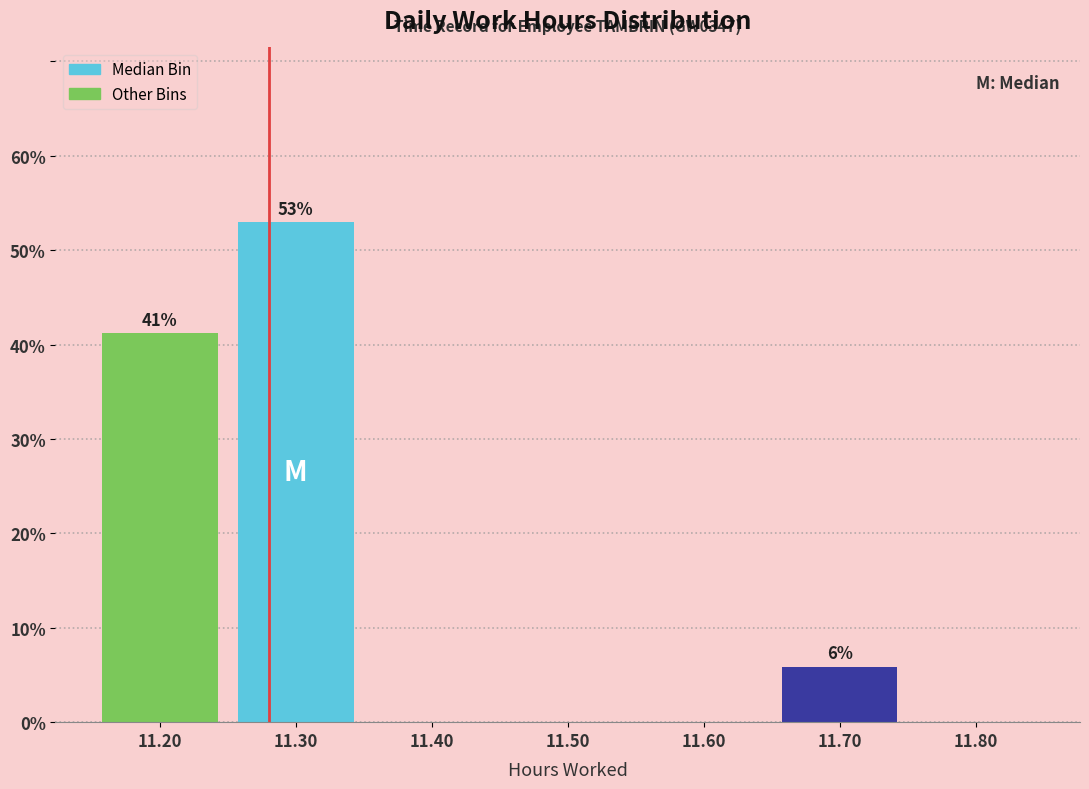

Reading left to right, list all the values displayed in this chart.

11.20=41.2	11.30=52.9	11.40=0.0	11.50=0.0	11.60=0.0	11.70=5.9	11.80=0.0